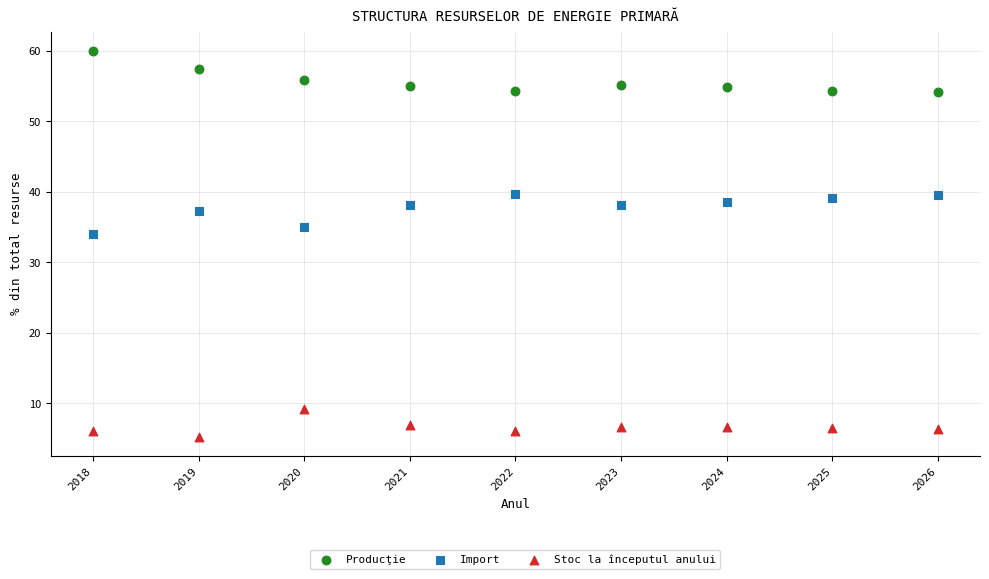

Across all data points, what is the range of X values (max minus min)?

8.0